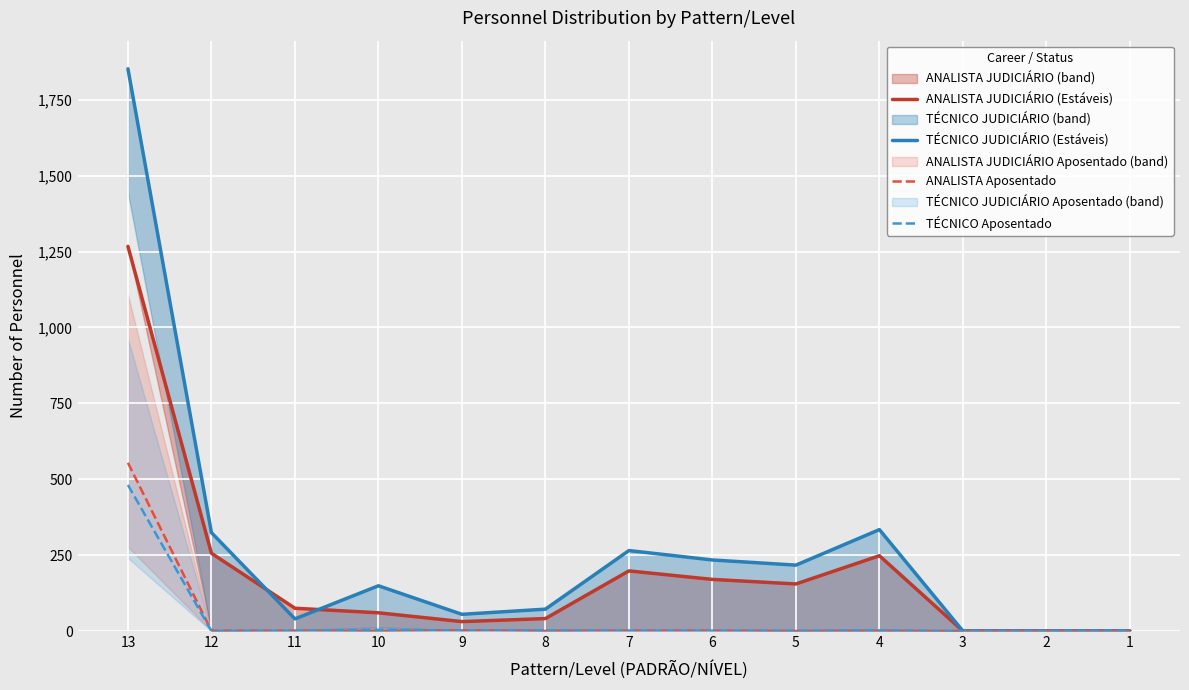

What is the value of the TÉCNICO Aposentado point at the 6th from the left?

2